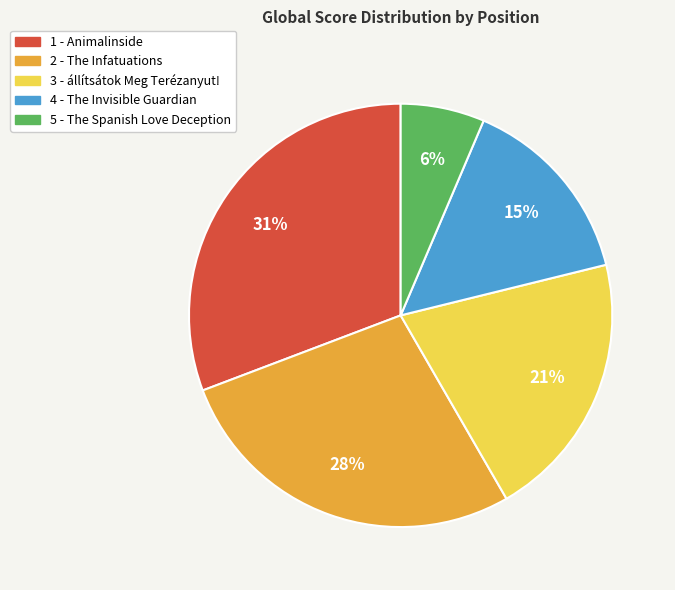

Which has a higher value, 2 - The Infatuations or 1 - Animalinside?

1 - Animalinside